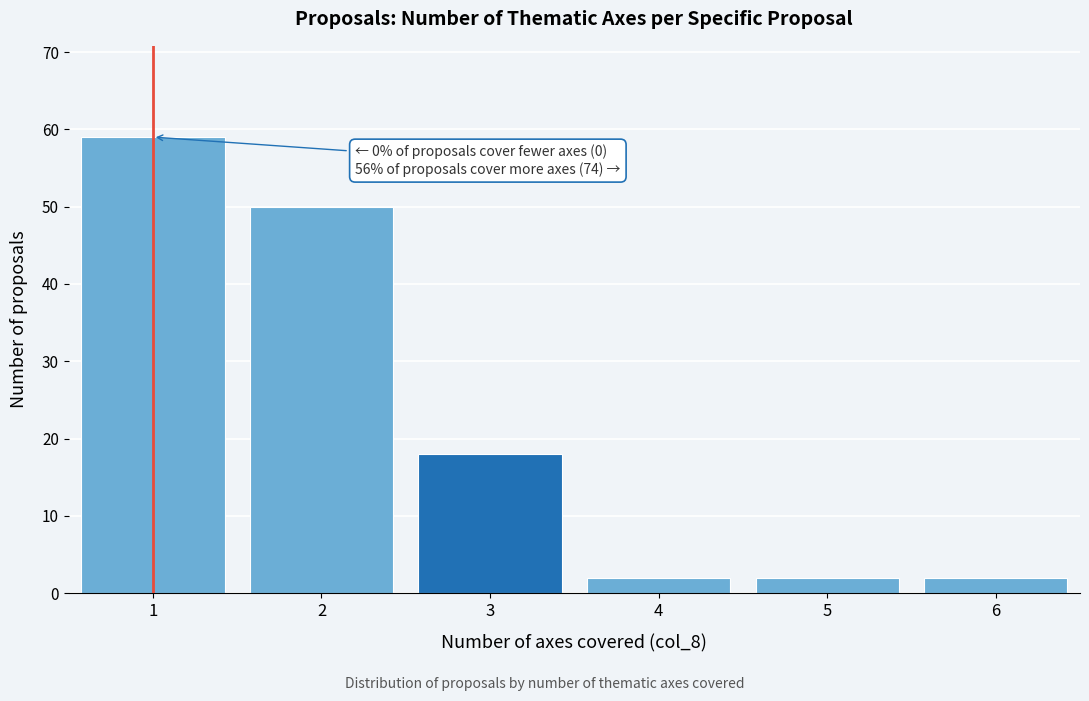

Reading right to left, transcribe all the data shown in this chart.

2	2	2	18	50	59